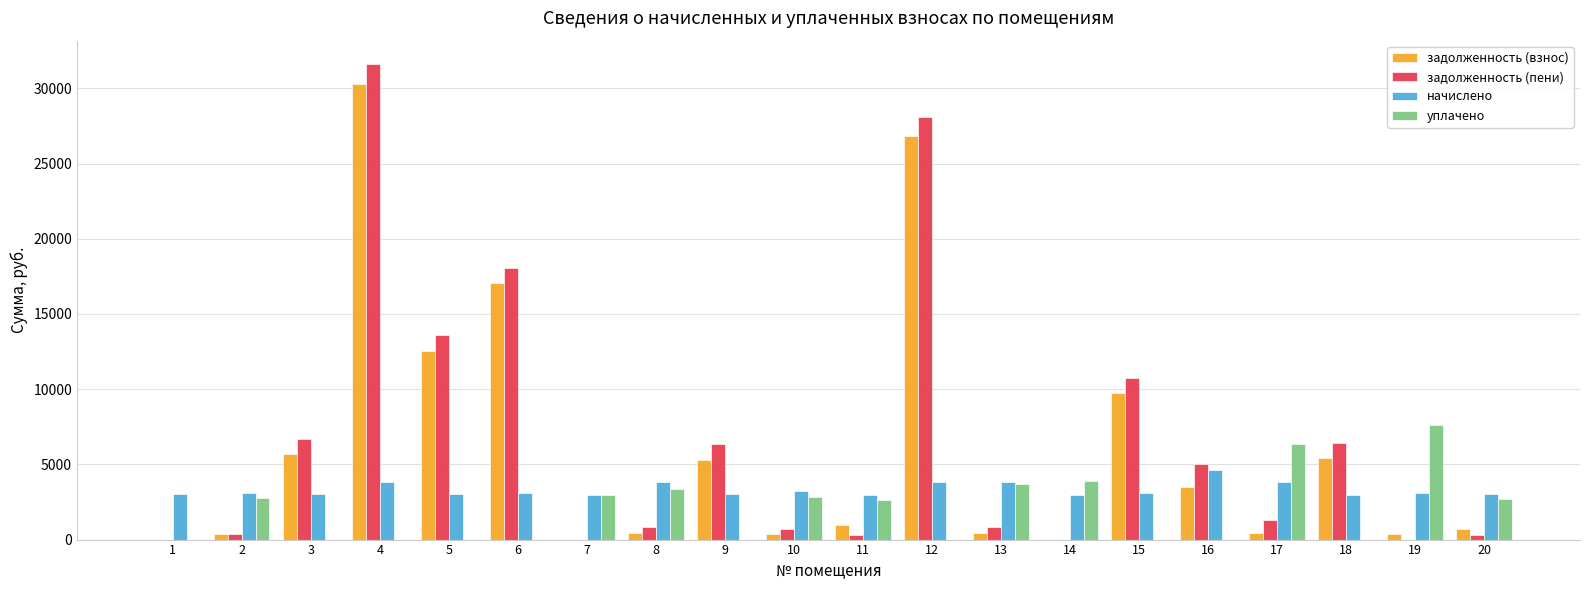

Is the value of уплачено at 11 greater than the value of начислено at 13?

No